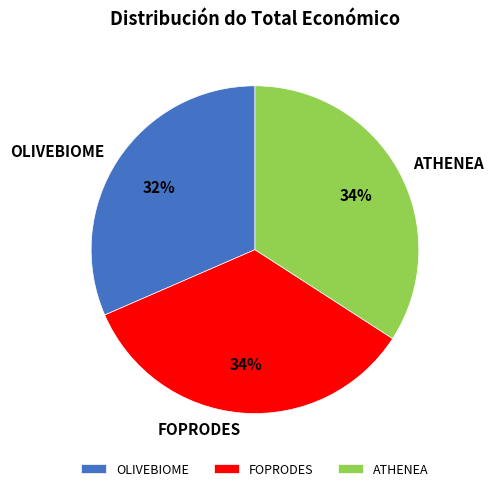

To the nearest percent, what portion does FOPRODES represent?

34%